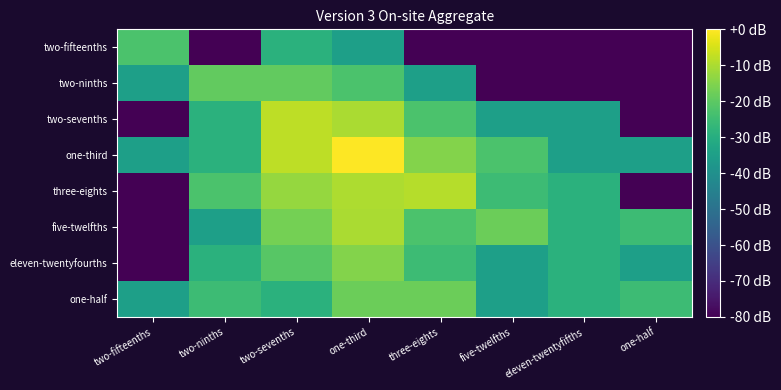

At five-twelfths, list the series in order from largest to smallest.

five-twelfths, one-third, three-eights, one-half, eleven-twentyfourths, two-sevenths, two-ninths, two-fifteenths